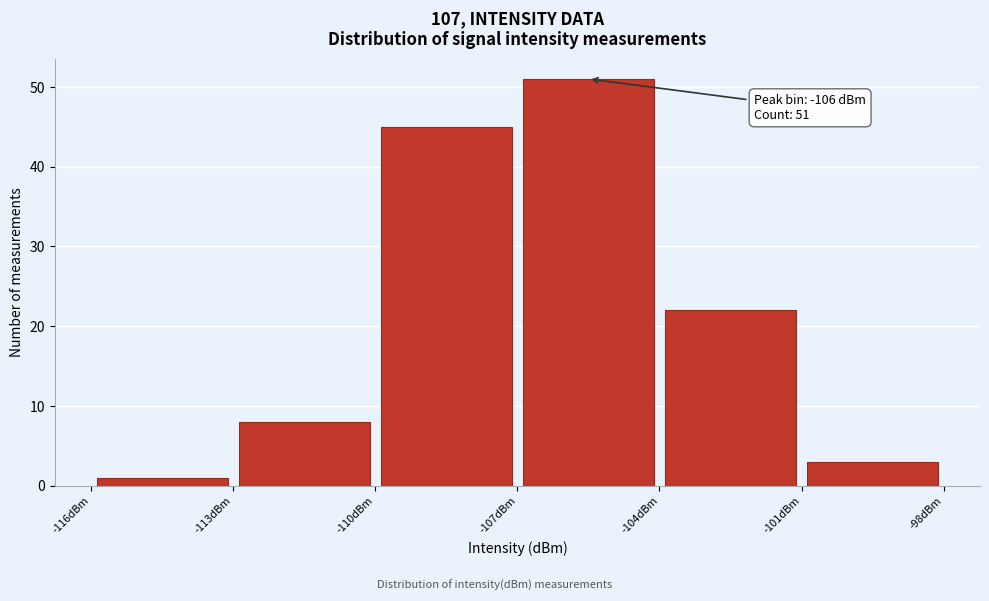

Which range on the x-axis has the tallest bar?

-107 to -104